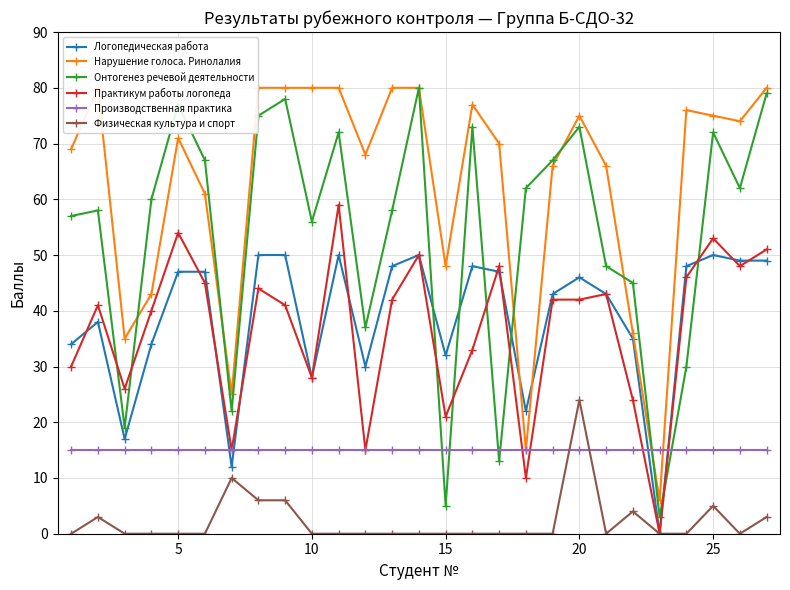

What is the sum of the Физическая культура и спорт values at 5 and 20?

24